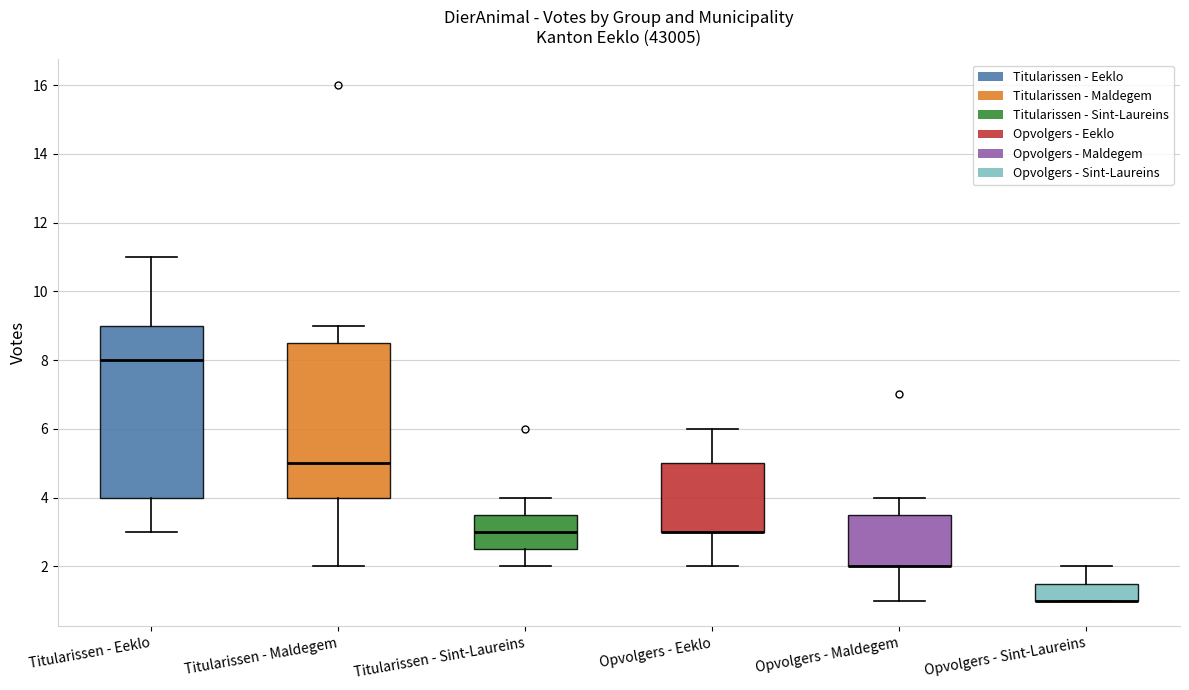

Where is the lower edge of the box for Opvolgers - Eeklo on the y-axis? The values are not printed on the chart, so give them approximately, as read against the axis.

3.0